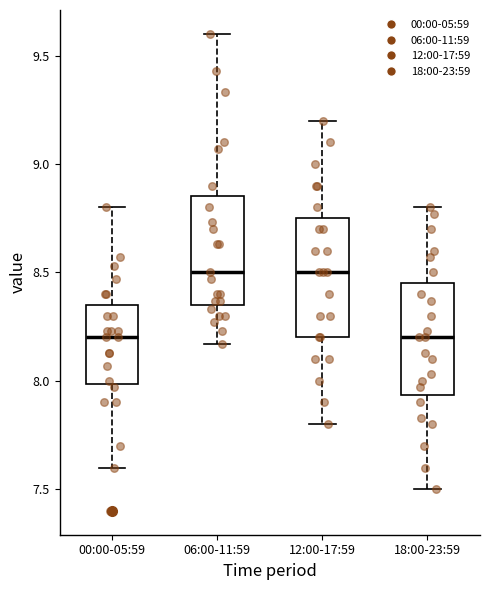

Where is the upper edge of the box for 12:00-17:59 on the y-axis? The values are not printed on the chart, so give them approximately, as read against the axis.

8.75